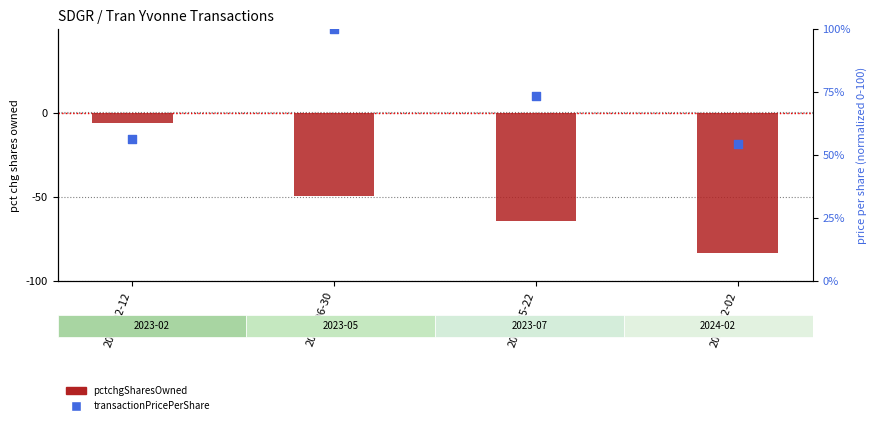

Is the value of pctchgSharesOwned at 2023-02-02 greater than the value of transactionPricePerShare (normalized) at 2023-02-02?

No